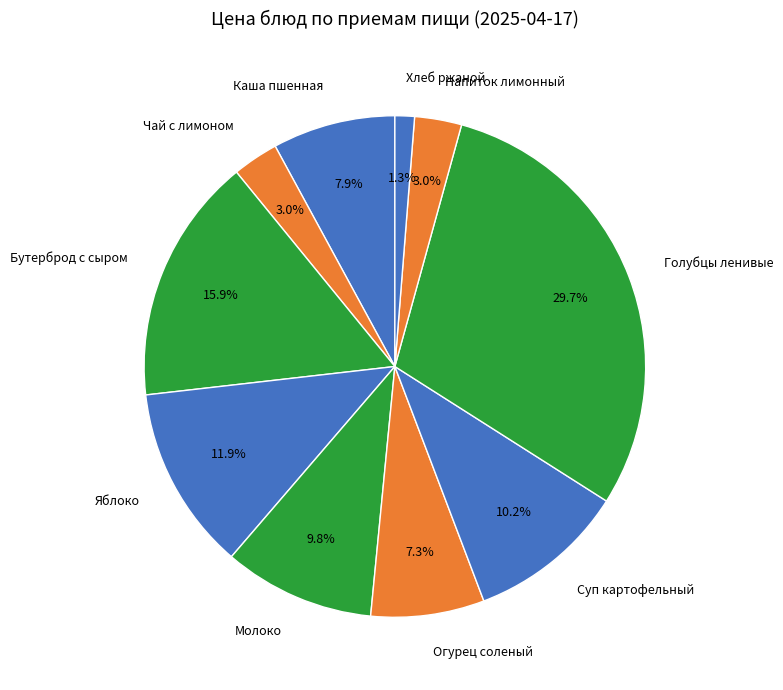

Which category has the smallest portion of the pie?

Хлеб ржаной